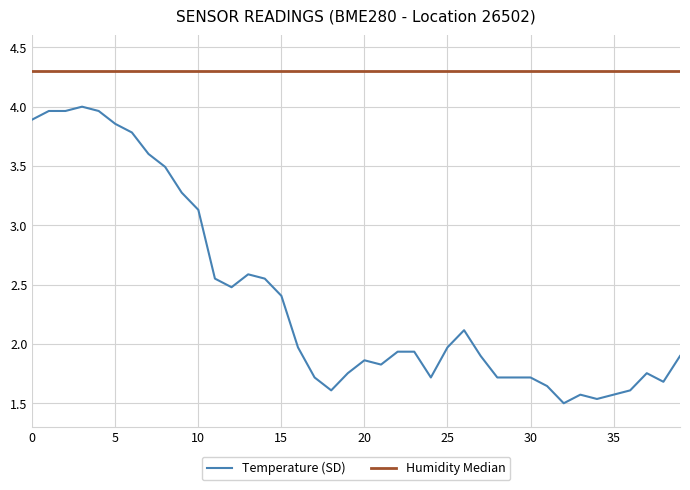

What is the difference between the maximum and minimum values?

2.5